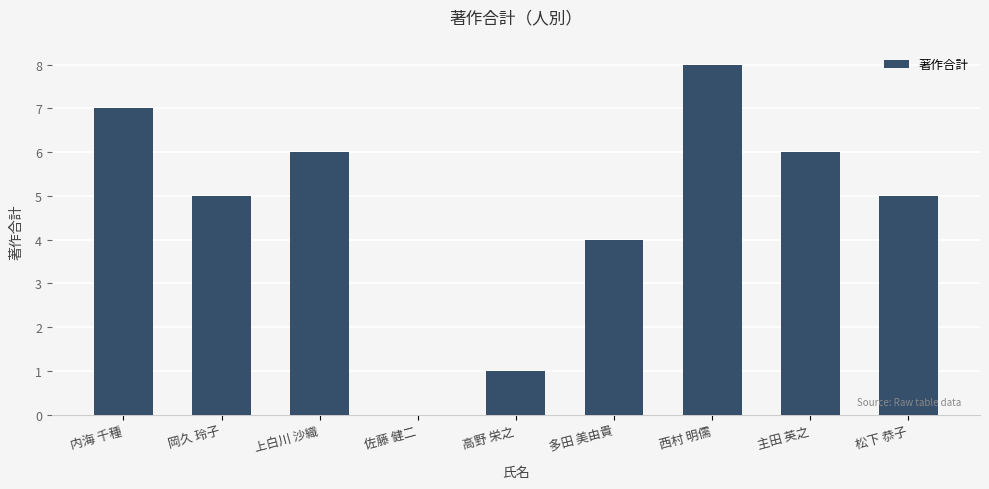

How many distinct data groups are displayed?

1